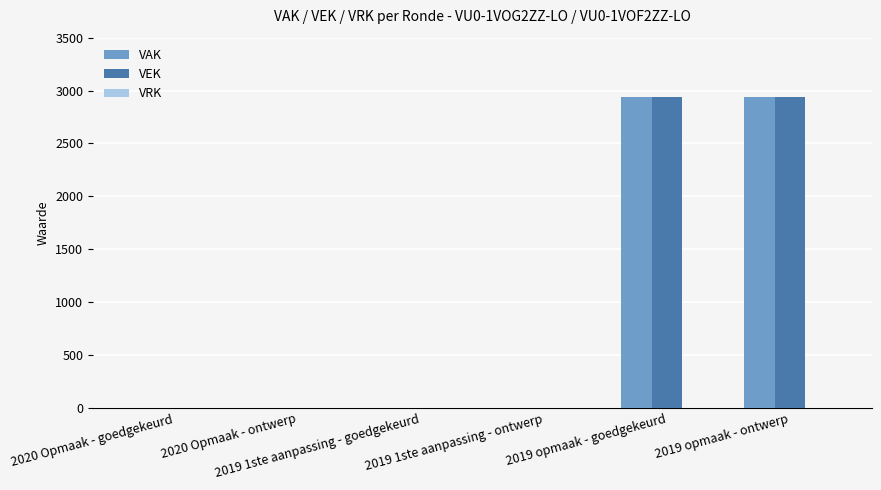

What is the highest value of the VAK series?

2938